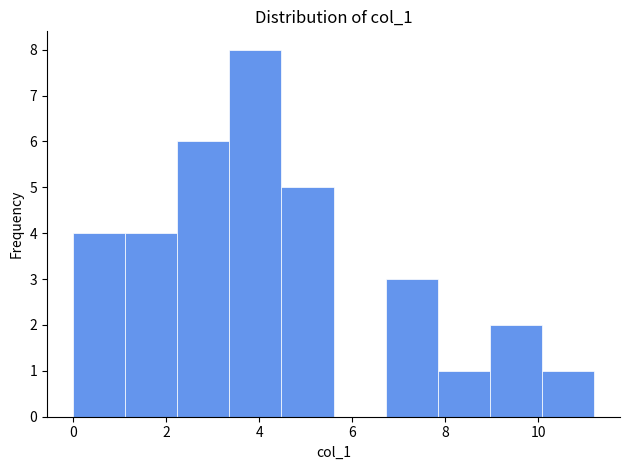

Reading left to right, transcribe this chart: for each bar, give the range it covers on the x-axis and its height. Neither the bar edges nor the heights are printed on the chart, so give them approximately, as read against the axes.

0.00 to 1.12: 4
1.12 to 2.24: 4
2.24 to 3.36: 6
3.36 to 4.48: 8
4.48 to 5.60: 5
5.60 to 6.72: 0
6.72 to 7.84: 3
7.84 to 8.96: 1
8.96 to 10.08: 2
10.08 to 11.20: 1